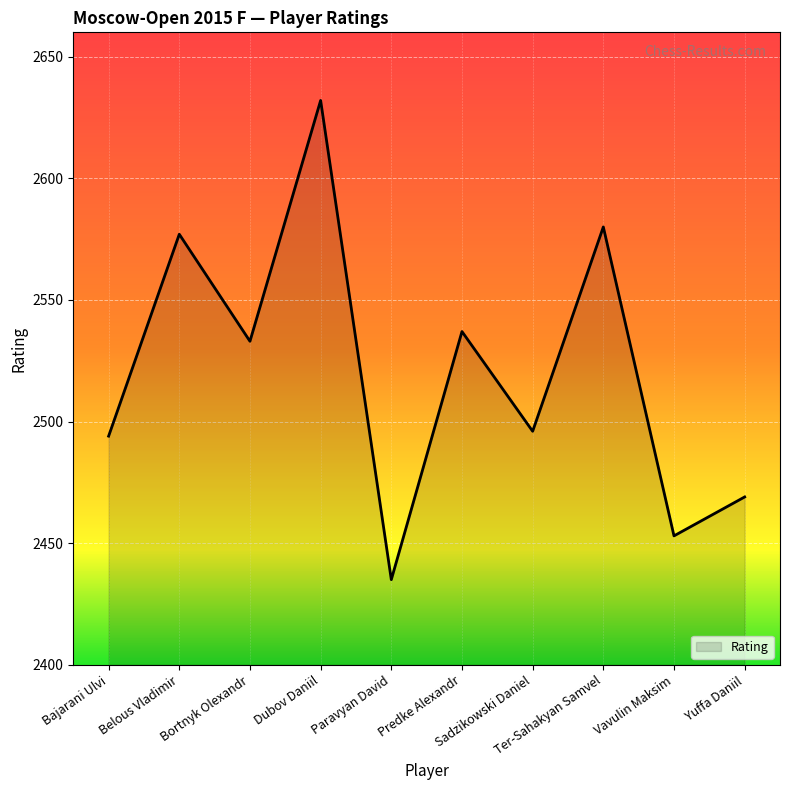

What is the difference between the maximum and minimum values?

197